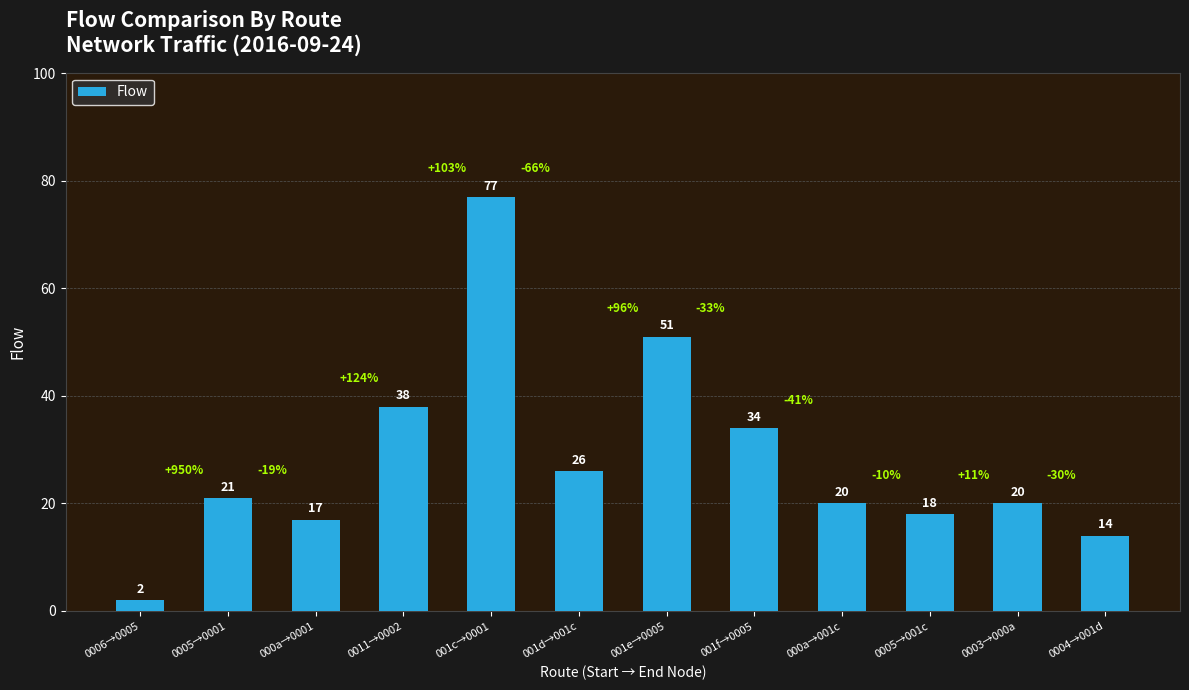

Which category has the lowest value across all series?

0006→0005